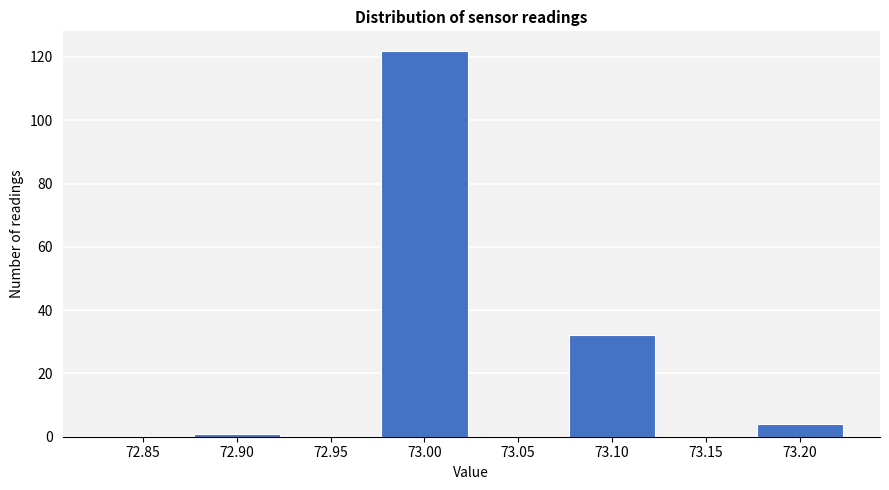

Reading left to right, what are all the values shown in this chart?

72.85=0	72.90=1	72.95=0	73.00=122	73.05=0	73.10=32	73.15=0	73.20=4